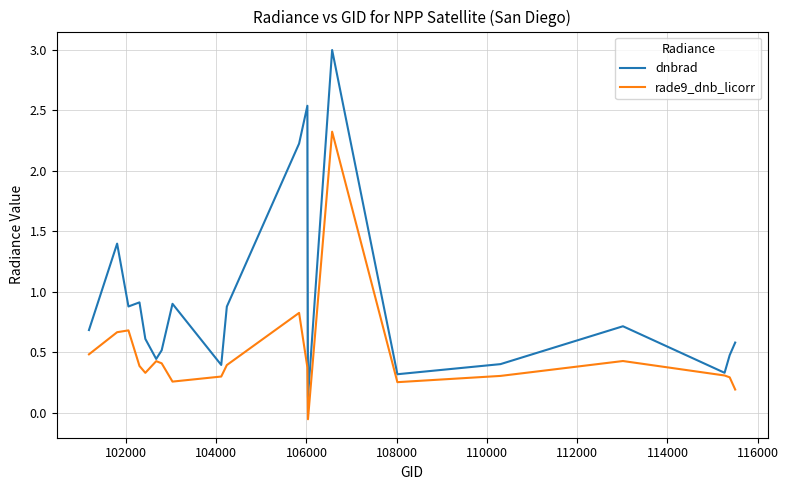

Which series has the widest spread of values?

dnbrad